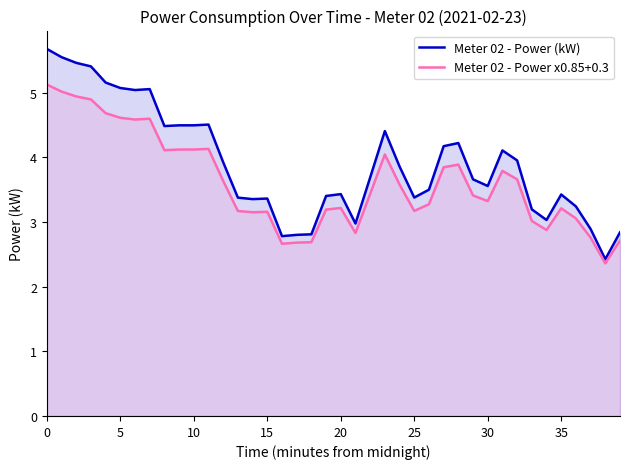

What is the approximate value of Meter 02 - Power x0.85+0.3 at 10?

4.1